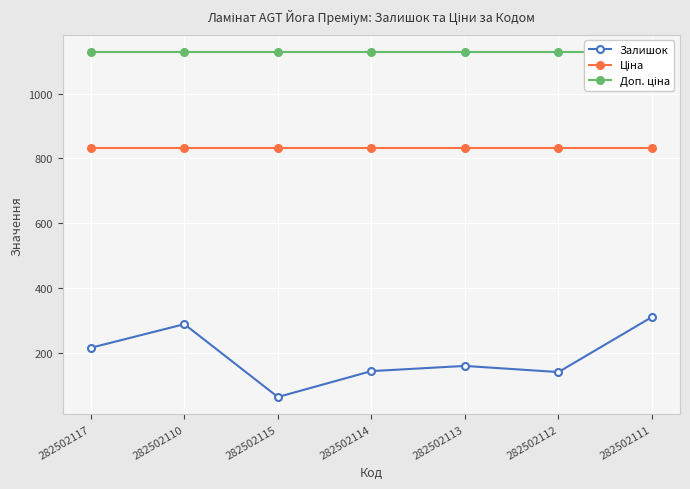

Reading left to right, extract all data points from this chart.

Залишок: 282502117=215.0	282502110=288.0	282502115=63.0	282502114=143.0	282502113=159.0	282502112=140.0	282502111=310.0
Ціна: 282502117=832.4	282502110=832.4	282502115=832.4	282502114=832.4	282502113=832.4	282502112=832.4	282502111=832.4
Доп. ціна: 282502117=1128.0	282502110=1128.0	282502115=1128.0	282502114=1128.0	282502113=1128.0	282502112=1128.0	282502111=1128.0